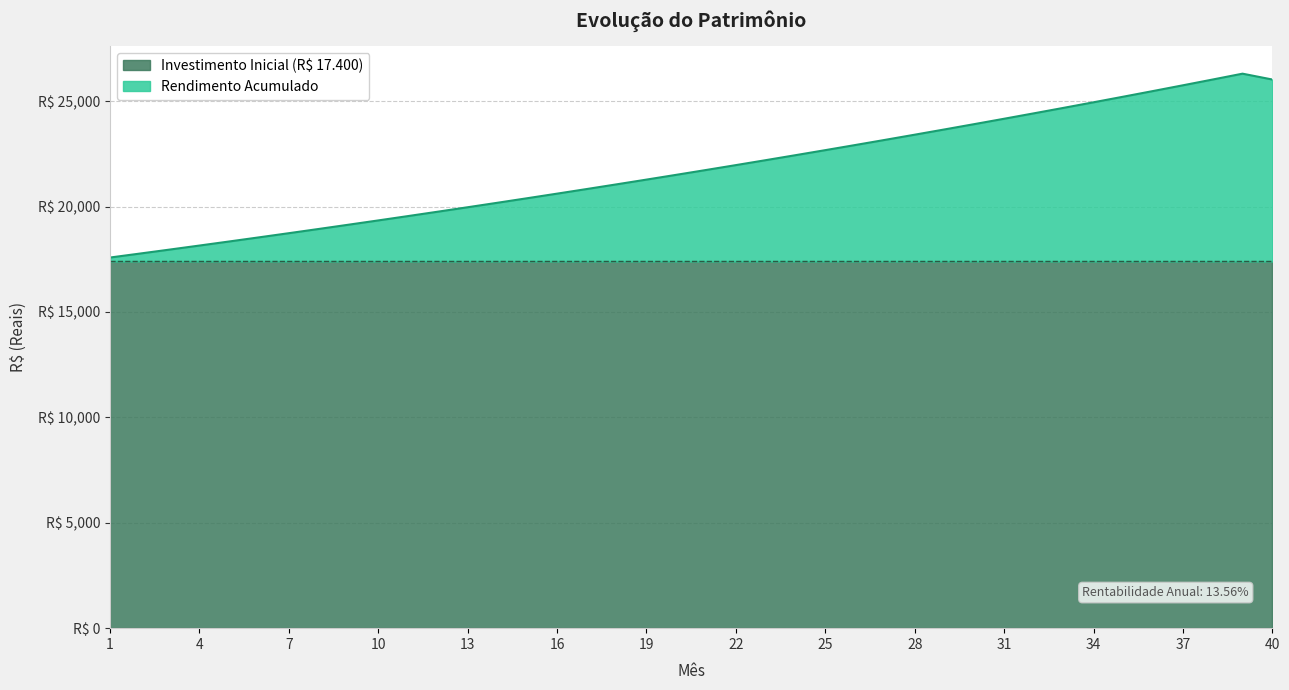

List the labels in order of value, smallest first.

1, 2, 3, 4, 5, 6, 7, 8, 9, 10, 11, 12, 13, 14, 15, 16, 17, 18, 19, 20, 21, 22, 23, 24, 25, 26, 27, 28, 29, 30, 31, 32, 33, 34, 35, 36, 37, 38, 40, 39